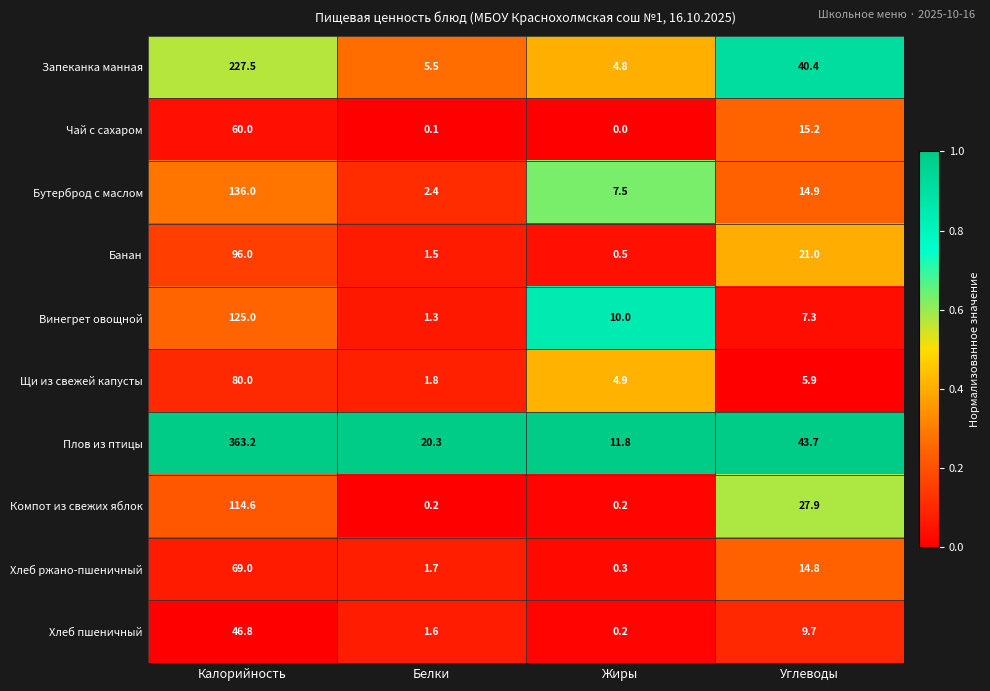

True or false: Щи из свежей капусты has a value of 80.0 at Калорийность.

True